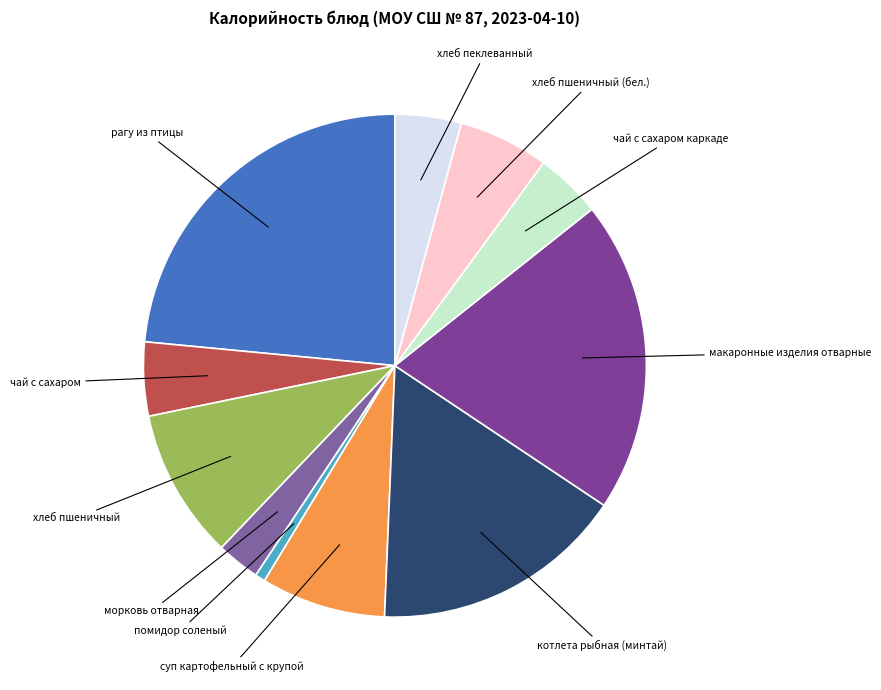

Rank the categories by value from highest to lowest.

рагу из птицы, макаронные изделия отварные, котлета рыбная (минтай), хлеб пшеничный, суп картофельный с крупой, хлеб пшеничный (бел.), чай с сахаром, чай с сахаром каркаде, хлеб пеклеванный, морковь отварная, помидор соленый